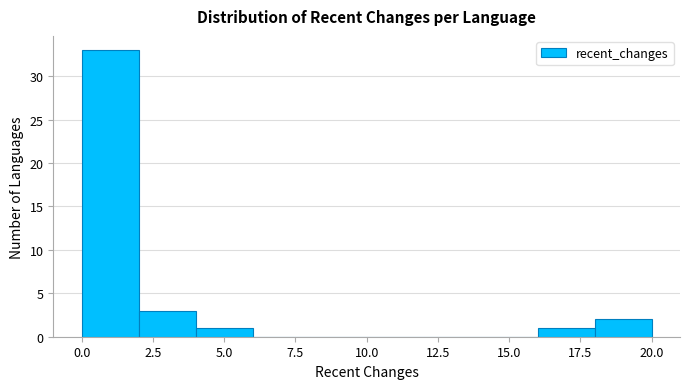

How tall is the bar that spans 2 to 4 on the x-axis? The values are not printed on the chart, so give them approximately, as read against the axis.

3